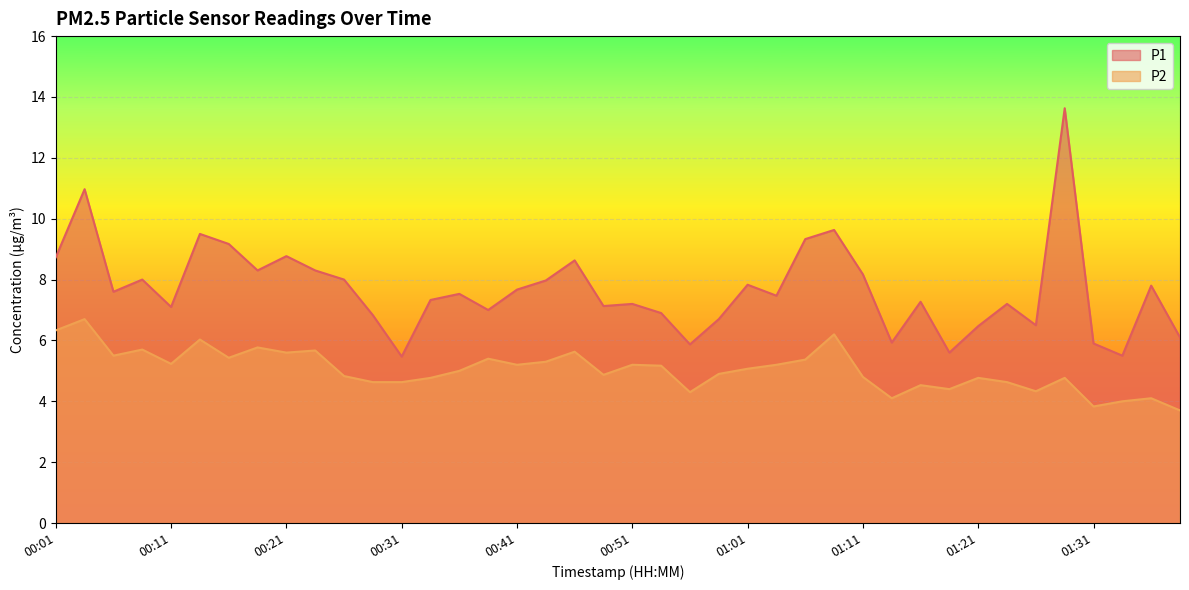

True or false: P1 and P2 cross at least once.

False